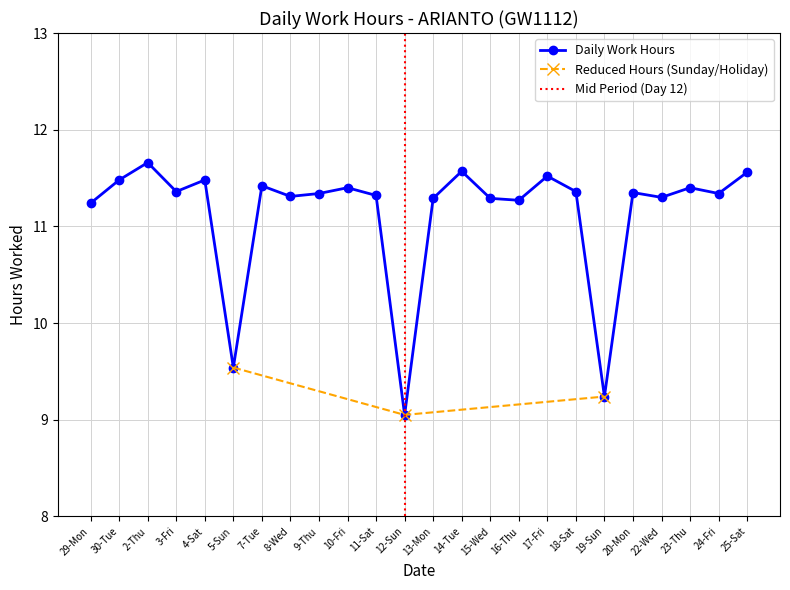

What is the label of the 8th point from the right?

17-Fri